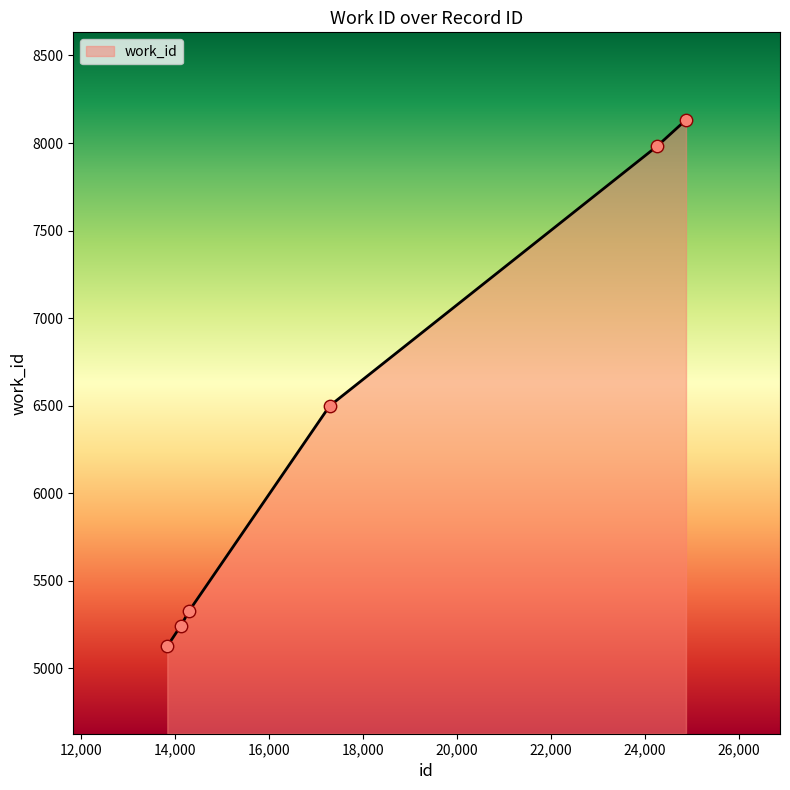

True or false: there are more than 2 points higher than both neighbors.

False